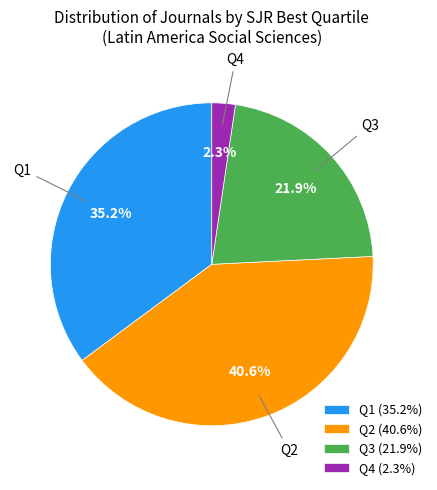

Count the number of slices in the pie.

4